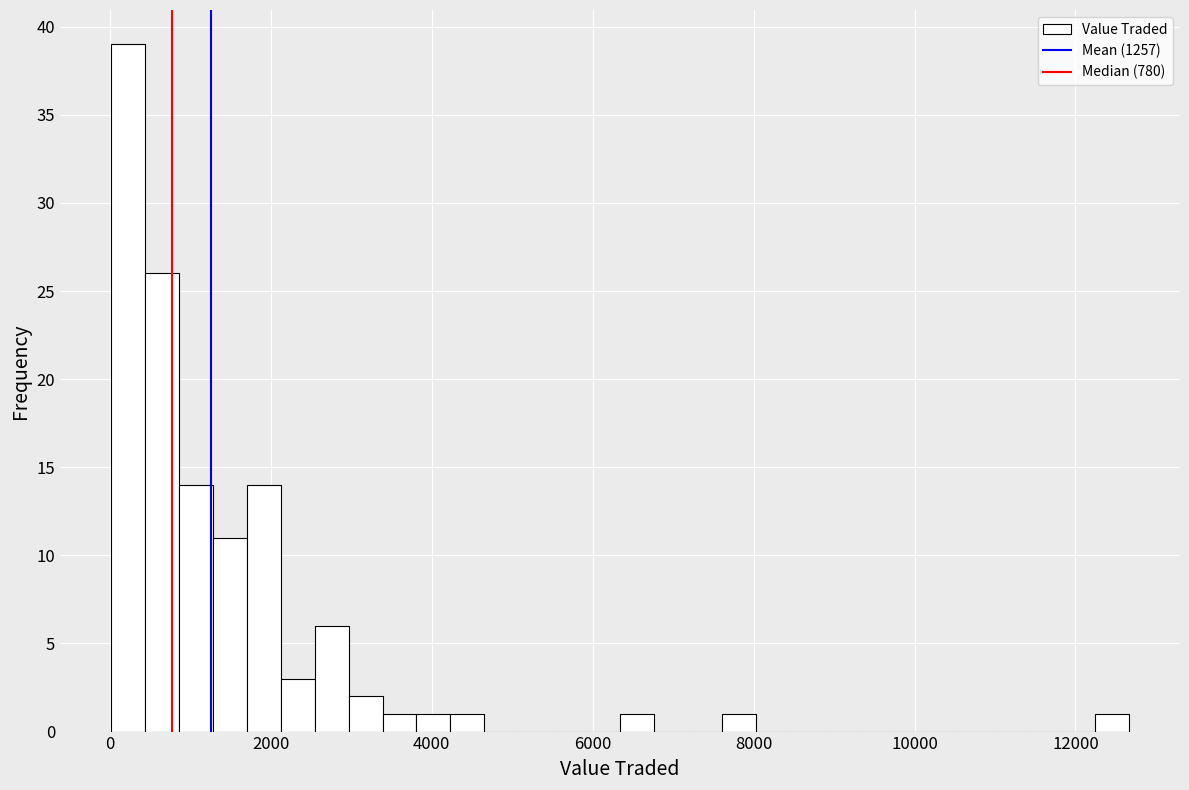

Around what value on the x-axis is the tallest bar? Give the approximate position of its centre, as read against the axis.

200